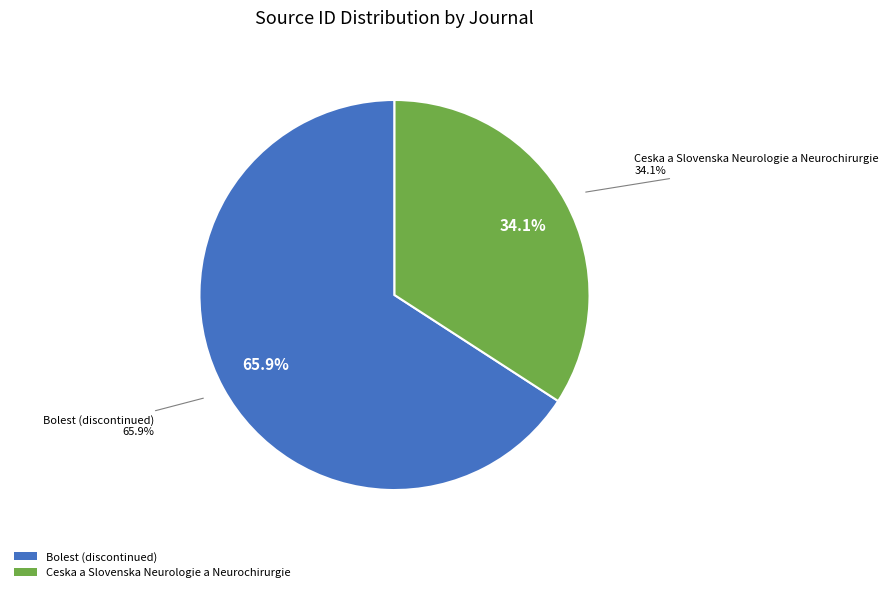

Which has a higher value, Bolest (discontinued) or Ceska a Slovenska Neurologie a Neurochirurgie?

Bolest (discontinued)